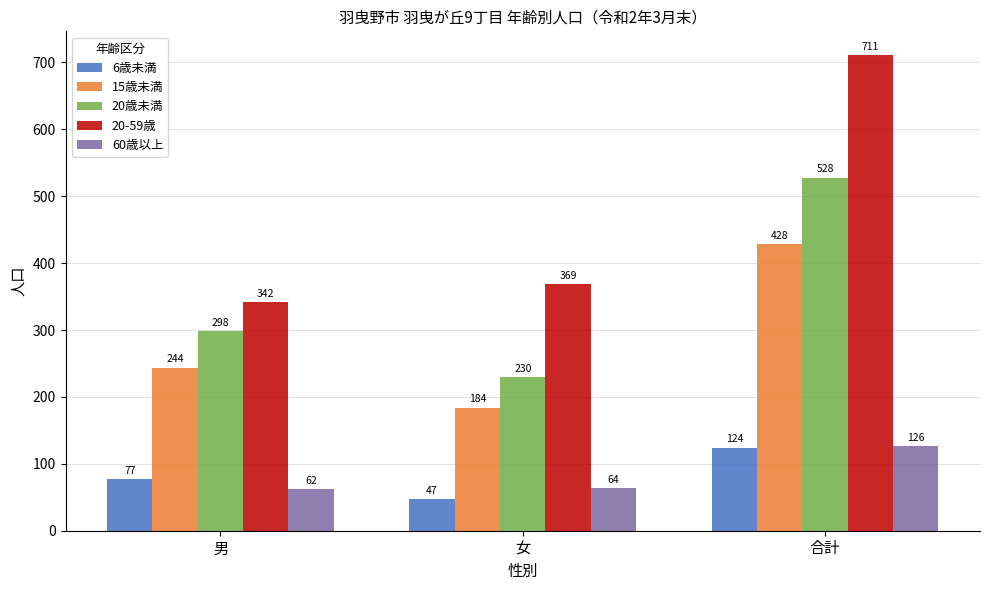

What are all the series names shown in the legend?

6歳未満, 15歳未満, 20歳未満, 20-59歳, 60歳以上